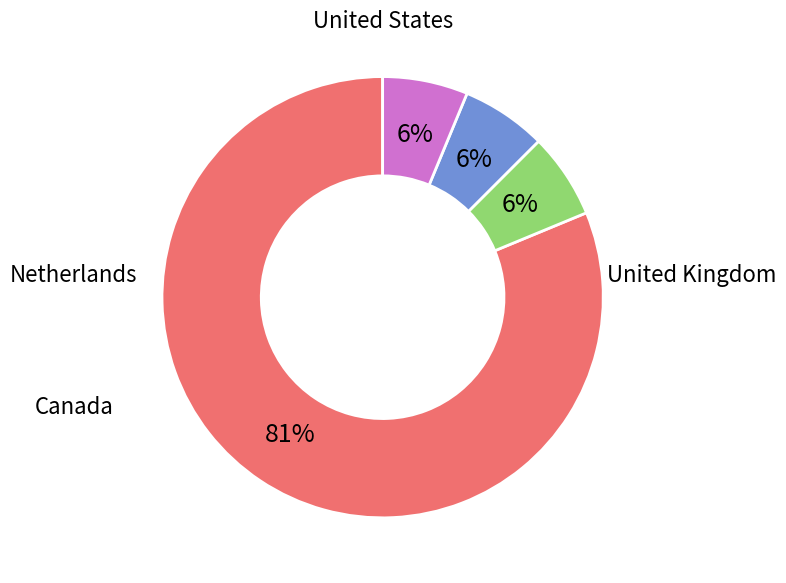

What percentage is NOT represented by United Kingdom?

93.8%